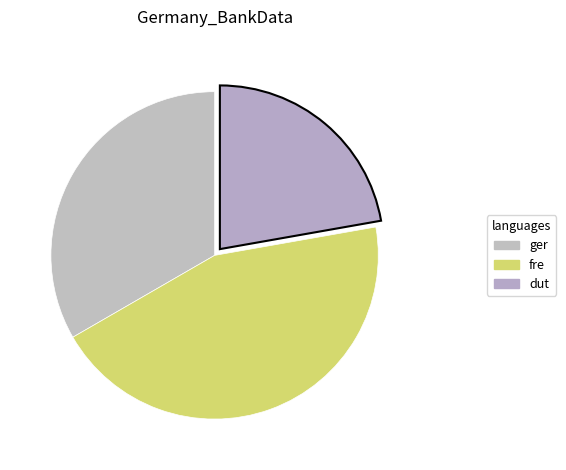

Is there any slice that represents more than half of the pie?

No